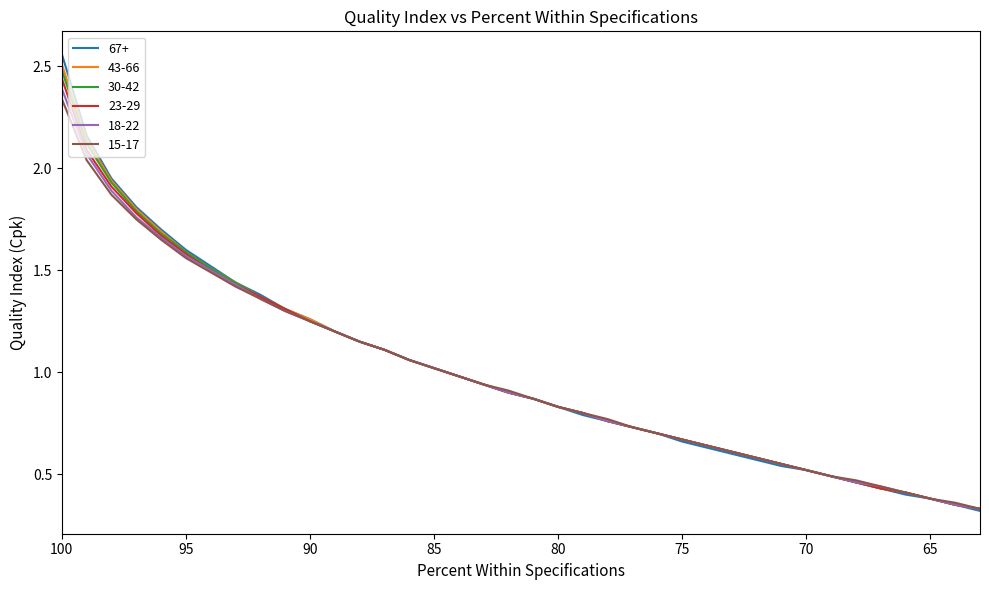

True or false: 43-66 has more than 1 points higher than both neighbors.

False